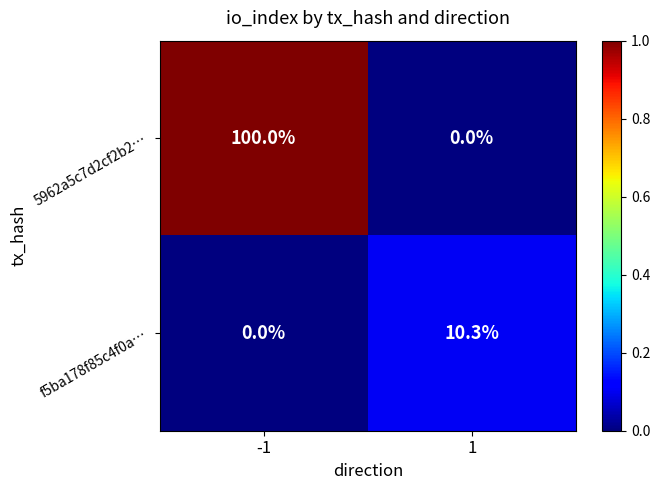

The value of f5ba178f85c4f0a… at 1 is 6.3. True or false?

False